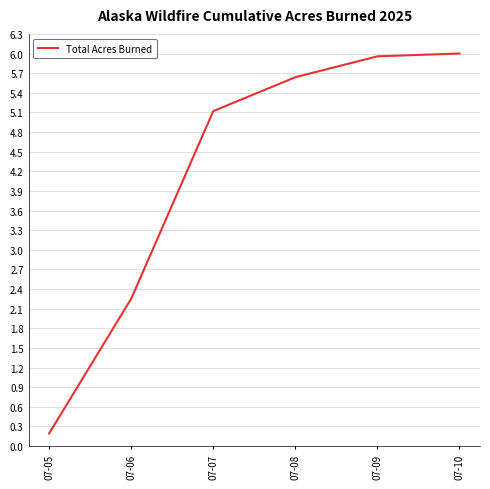

The value at 07-07 is 5.1. True or false?

True